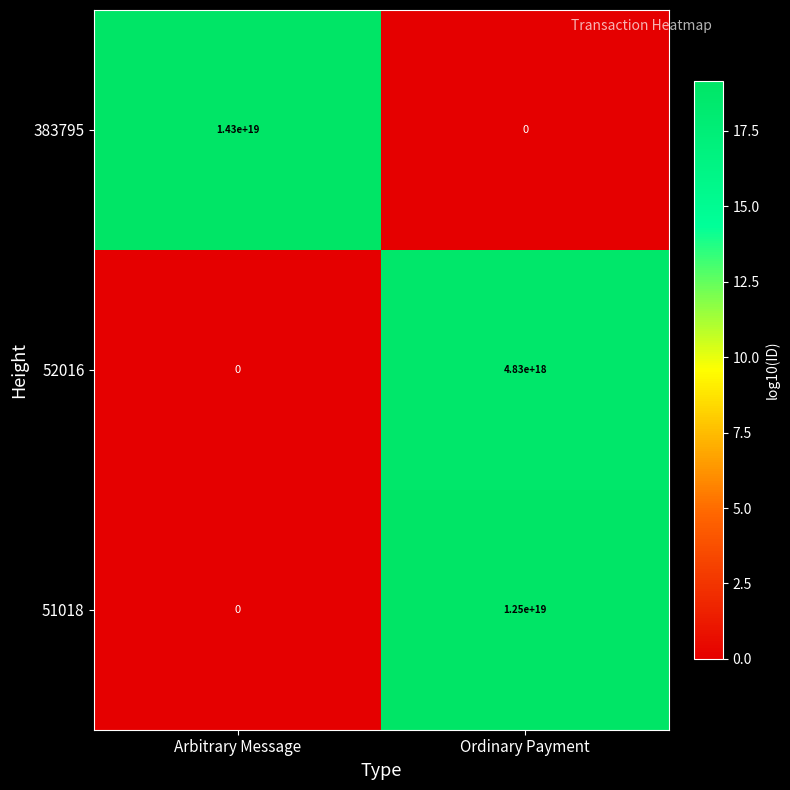

Where is 51018 nearest to the value 6250000000000000000?

Arbitrary Message